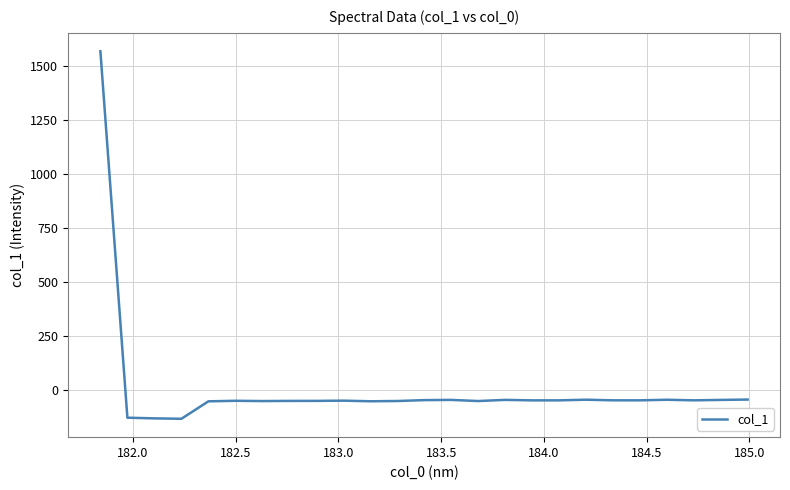

What is the minimum value shown in the chart?

-134.4